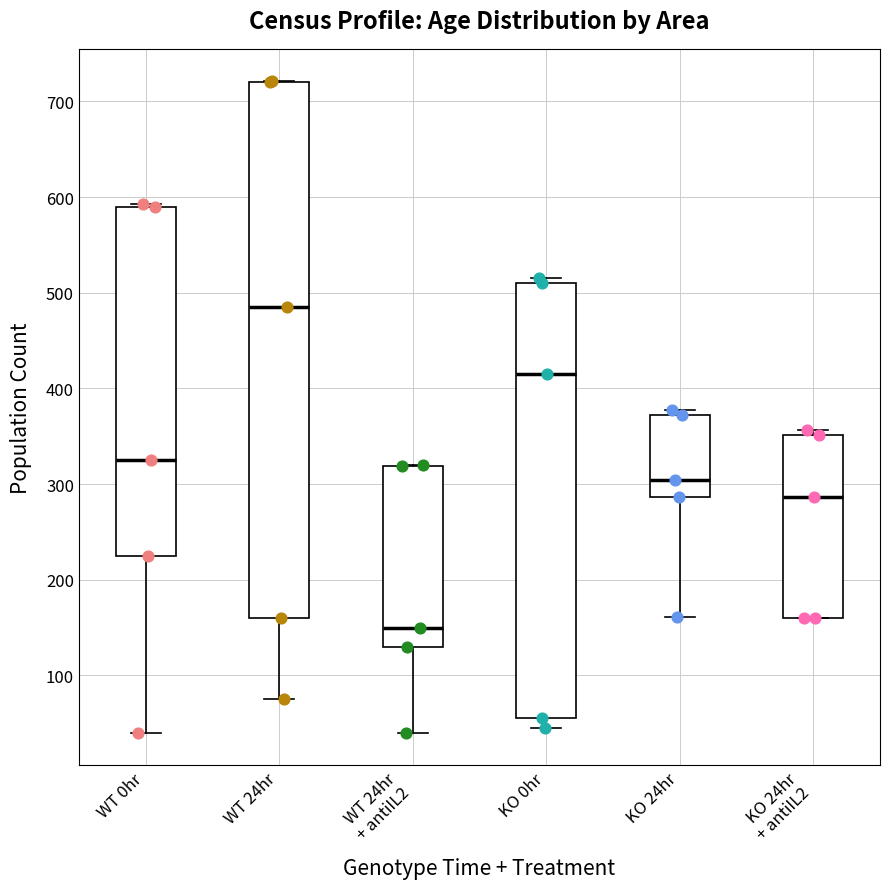

Comparing the boxes themselves (not the whiskers), which one is the tallest?

WT 24hr